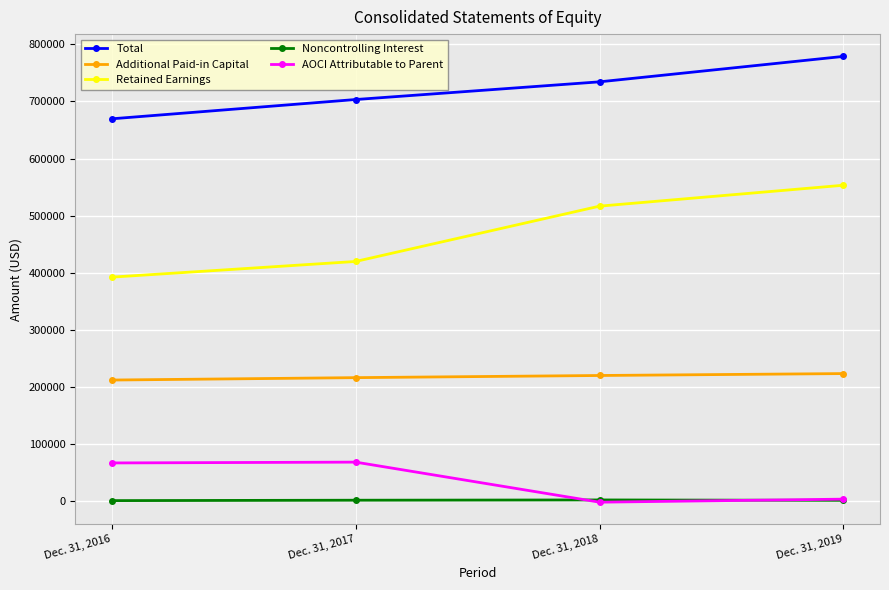

Where is the first local minimum for AOCI Attributable to Parent?

Dec. 31, 2018